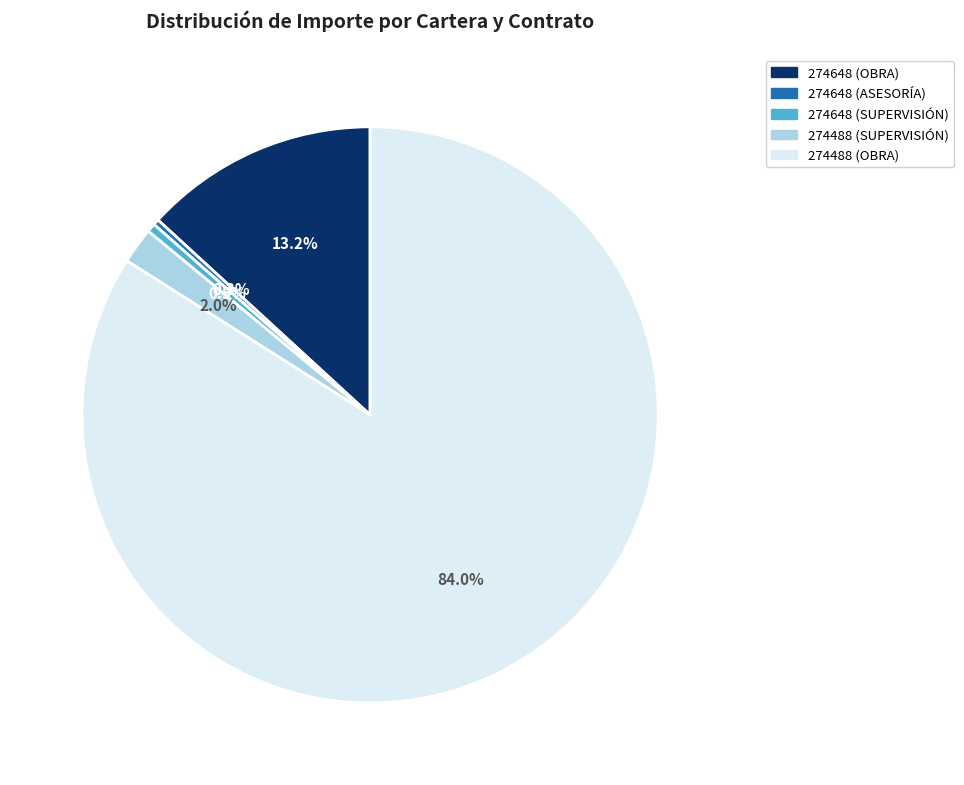

Between 274648 (OBRA) and 274488 (SUPERVISIÓN), which is larger?

274648 (OBRA)